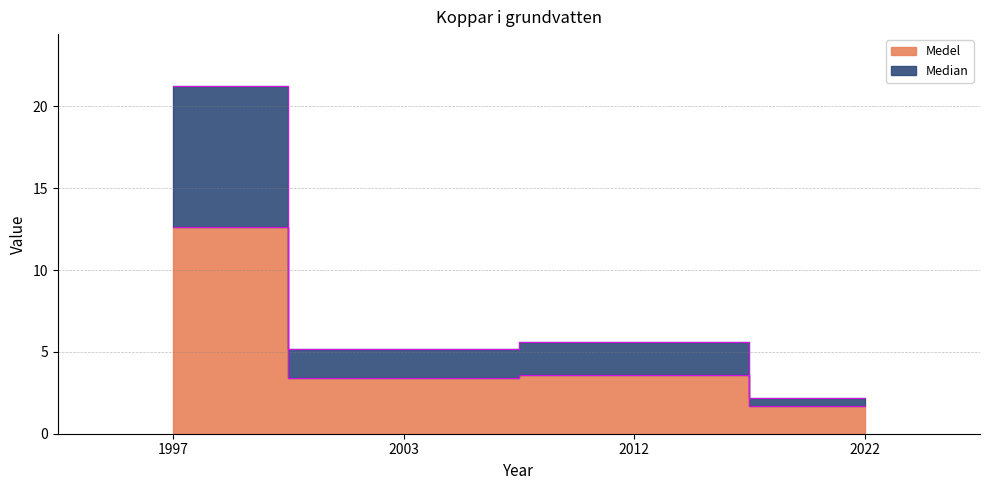

Between 2003 and 2012, which is larger?

2012